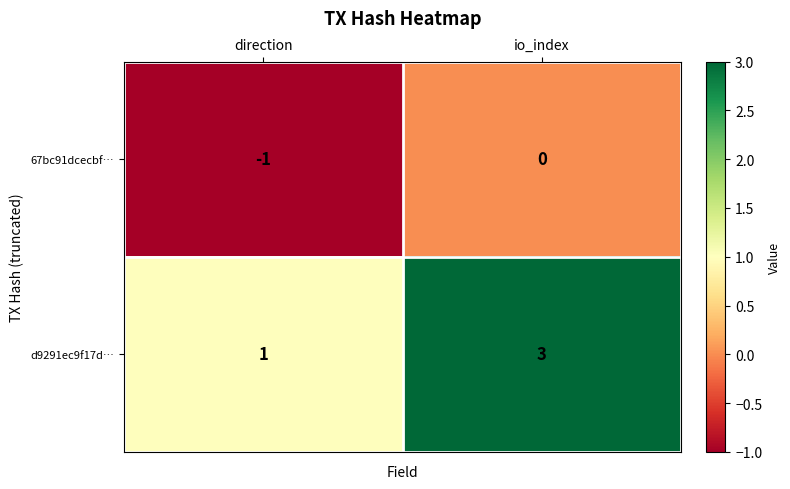

Reading left to right, extract all data points from this chart.

67bc91dcecbf…: direction=-1	io_index=0
d9291ec9f17d…: direction=1	io_index=3